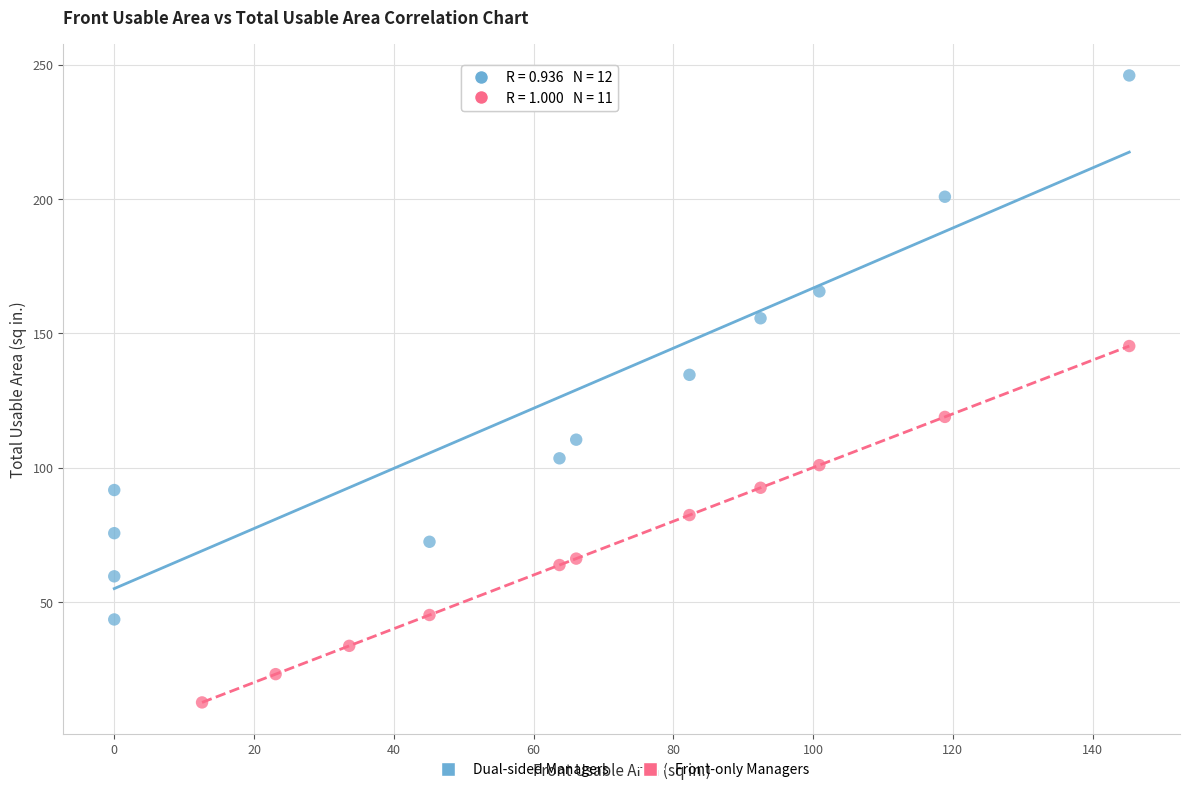

Which series reaches the maximum Y coordinate?

Dual-sided Managers